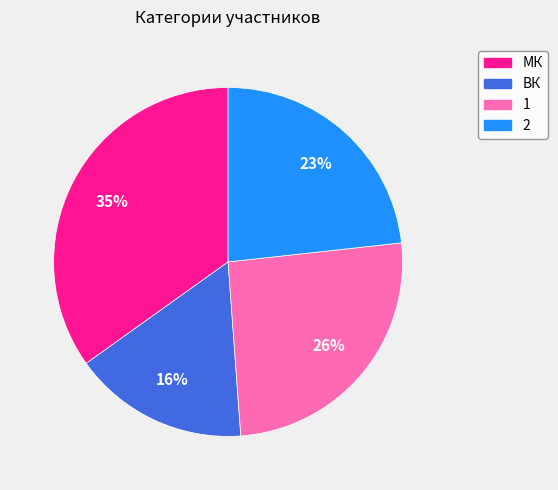

To the nearest percent, what portion does МК represent?

35%